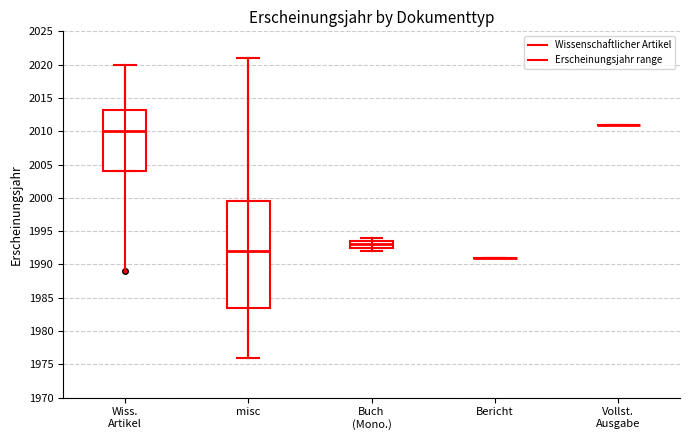

Reading left to right, read every box against the y-axis: the position of its median line, the range the box covers, and the ends of its whiskers. The values are not printed on the chart, so give them approximately, as read against the axis.

Wiss. Artikel: median 2010.0, box 2004.0 to 2013.5, whiskers 2004.0 to 2020.0
misc: median 1992.0, box 1983.5 to 1999.5, whiskers 1976.0 to 2021.0
Buch (Mono.): median 1993.0, box 1992.5 to 1993.5, whiskers 1992.0 to 1994.0
Bericht: box collapsed to a line at 1991.0, whiskers 1991.0 to 1991.0
Vollst. Ausgabe: box collapsed to a line at 2011.0, whiskers 2011.0 to 2011.0